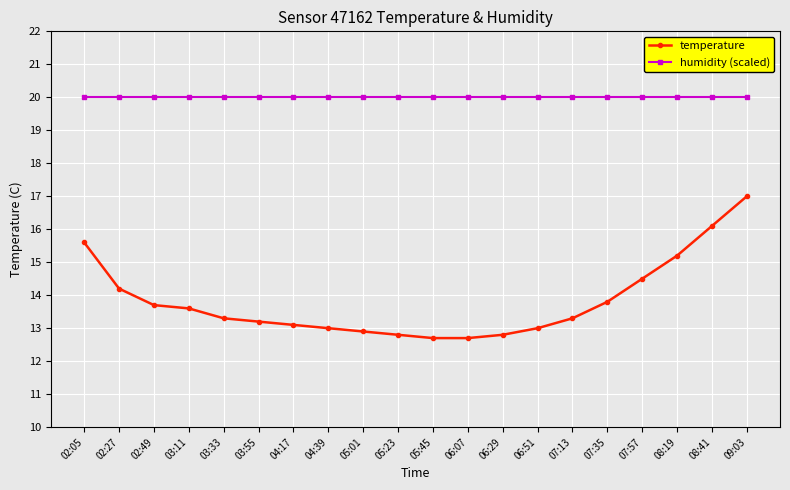

True or false: temperature has more than 1 points higher than both neighbors.

False